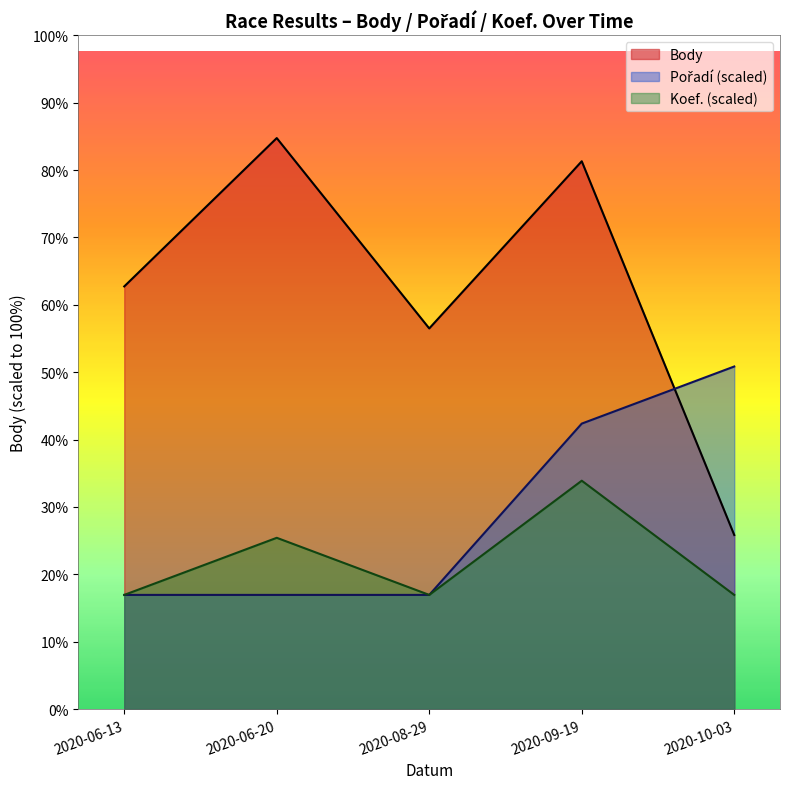

List the labels in order of Body value, largest first.

2020-06-20, 2020-09-19, 2020-06-13, 2020-08-29, 2020-10-03